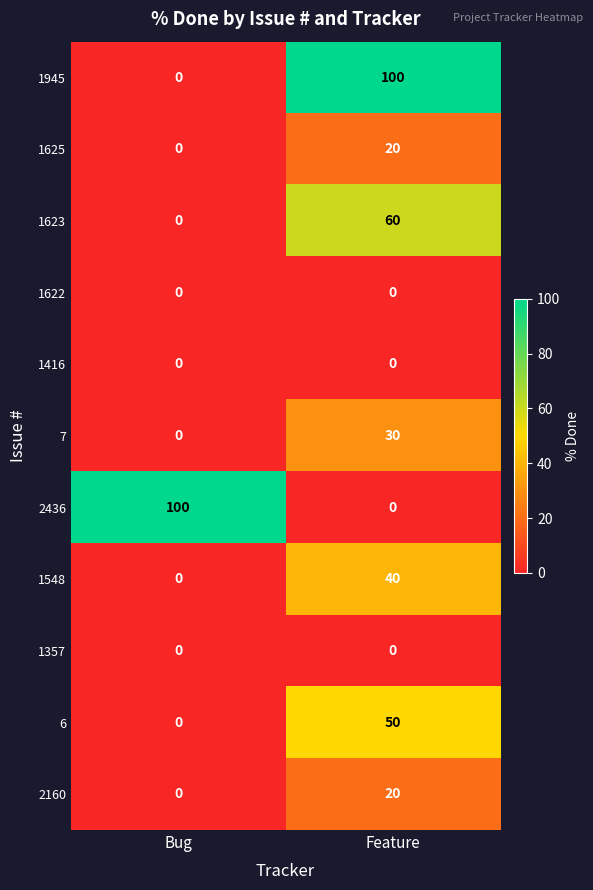

What is the difference between the highest and lowest values at Feature?

100